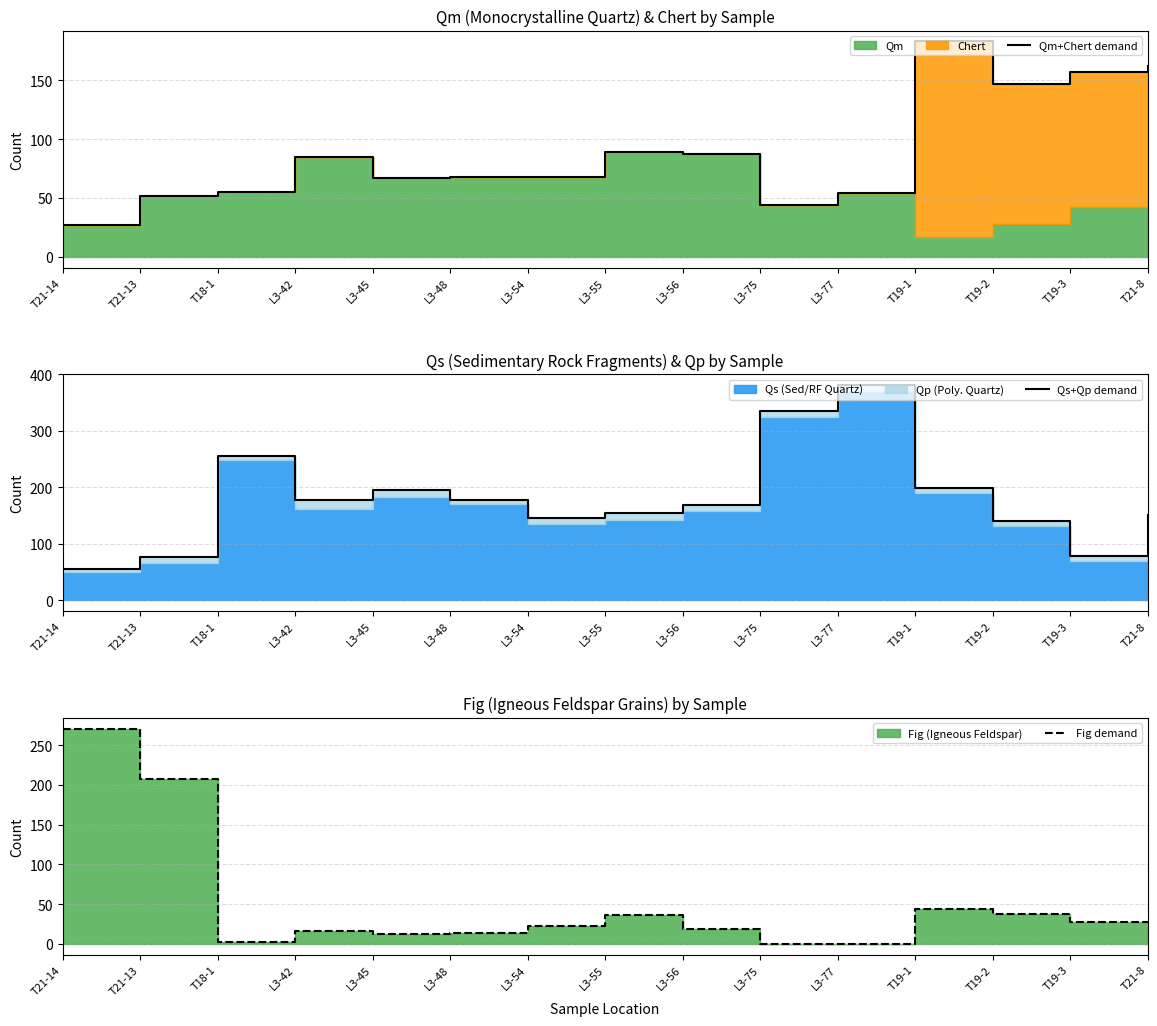

Rank the series at T21-8 from lowest to highest value.

Fig demand, Qs+Qp demand, Qm+Chert demand